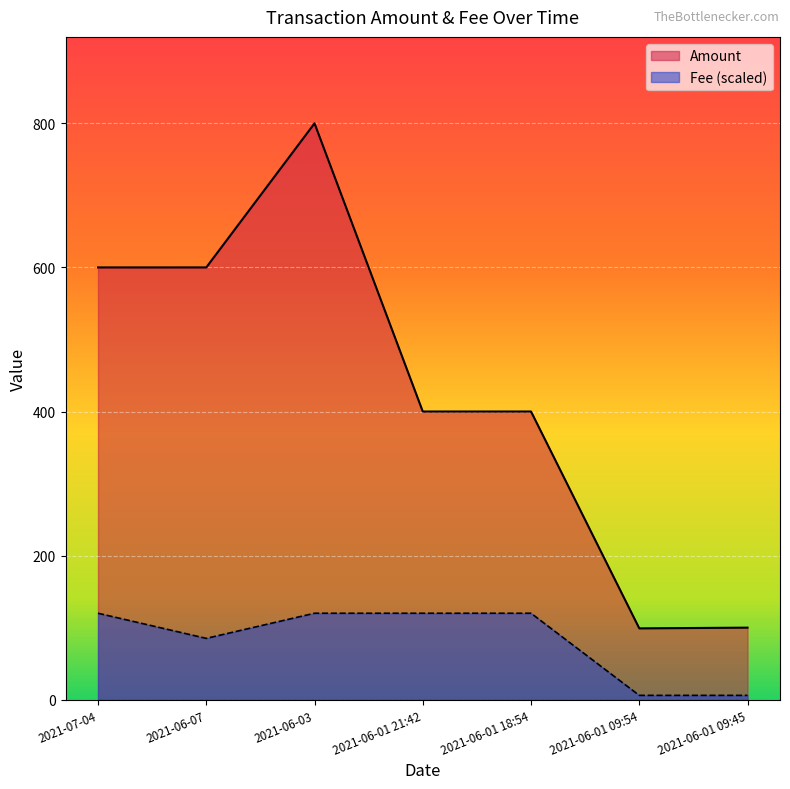

What is the label of the 4th point from the left?

2021-06-01 21:42